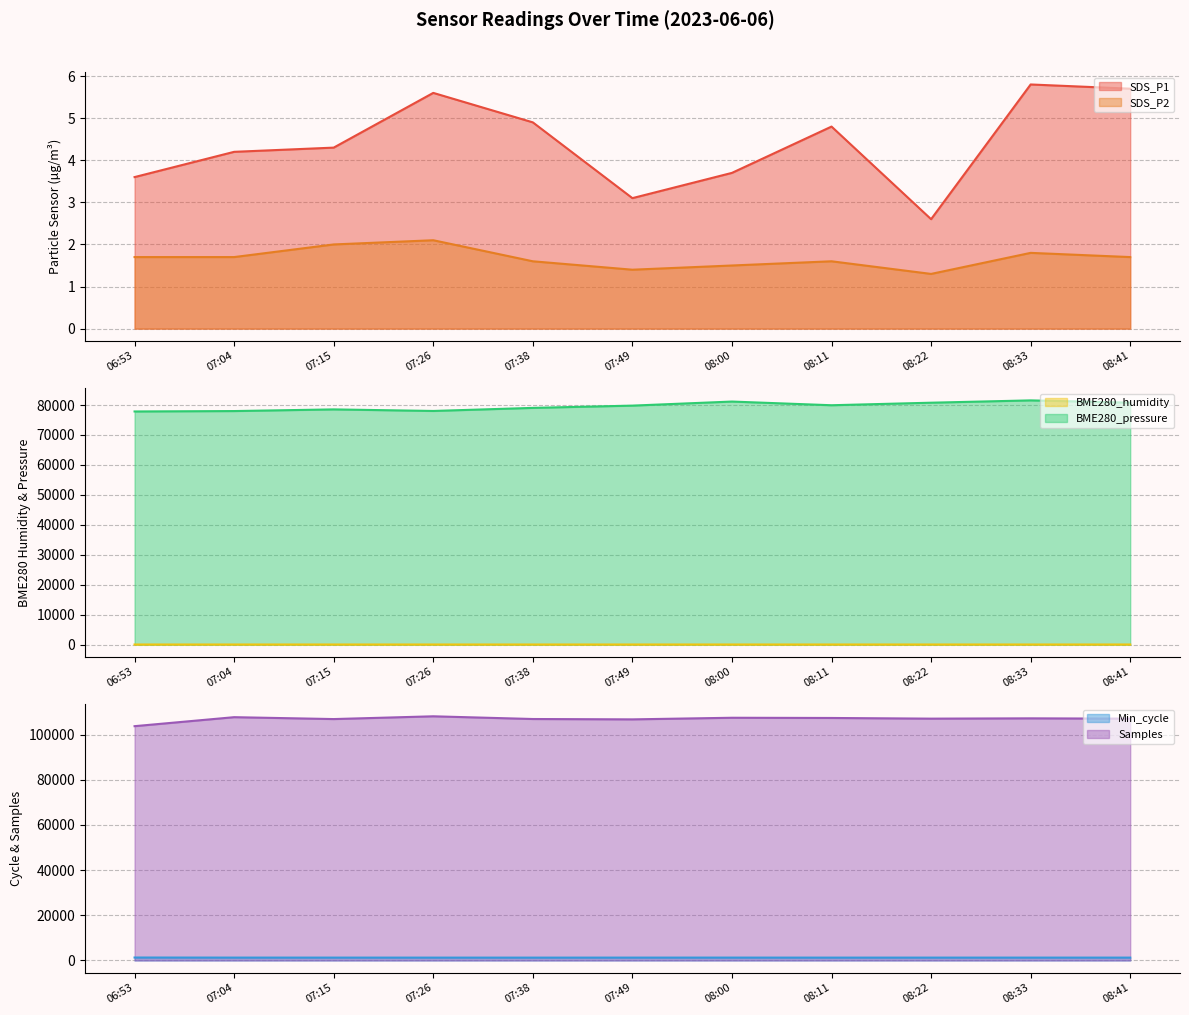

What are all the series names shown in the legend?

SDS_P1, SDS_P2, BME280_humidity, BME280_pressure, Min_cycle, Samples